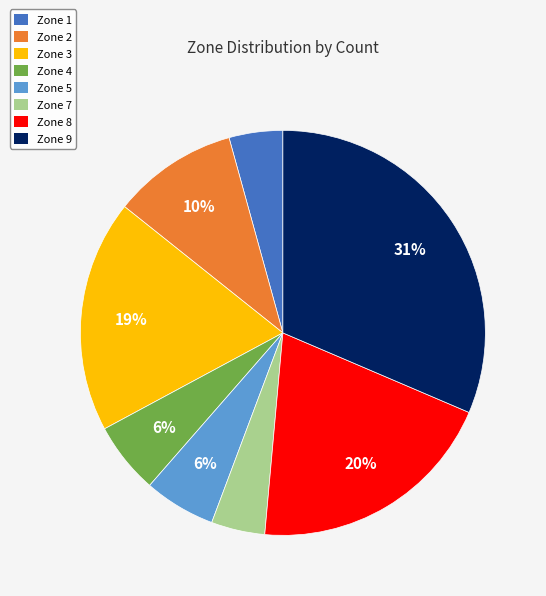

Do Zone 2 and Zone 8 together represent more than half of the pie?

No